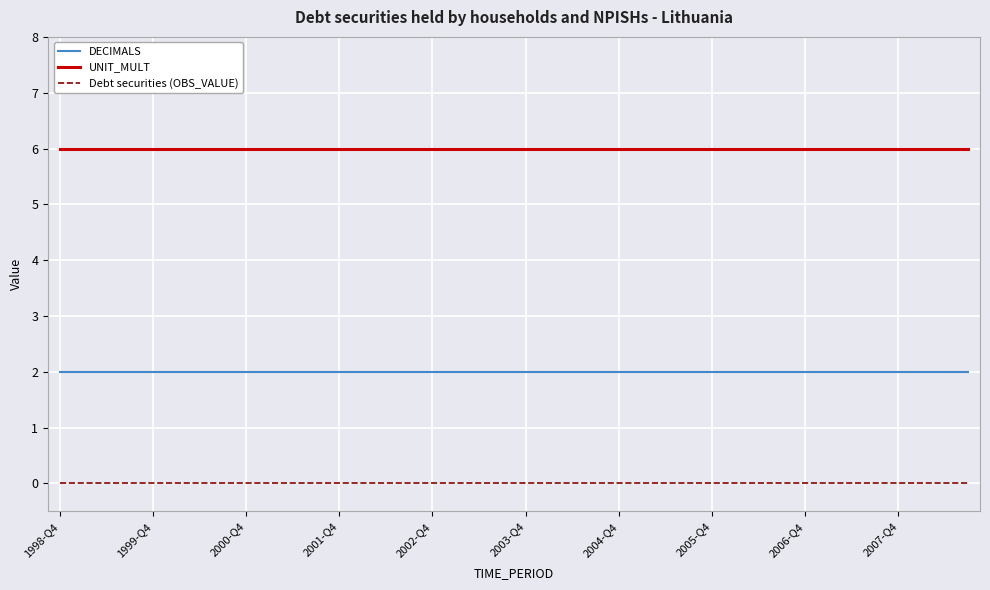

Which series has the largest total across all categories?

UNIT_MULT